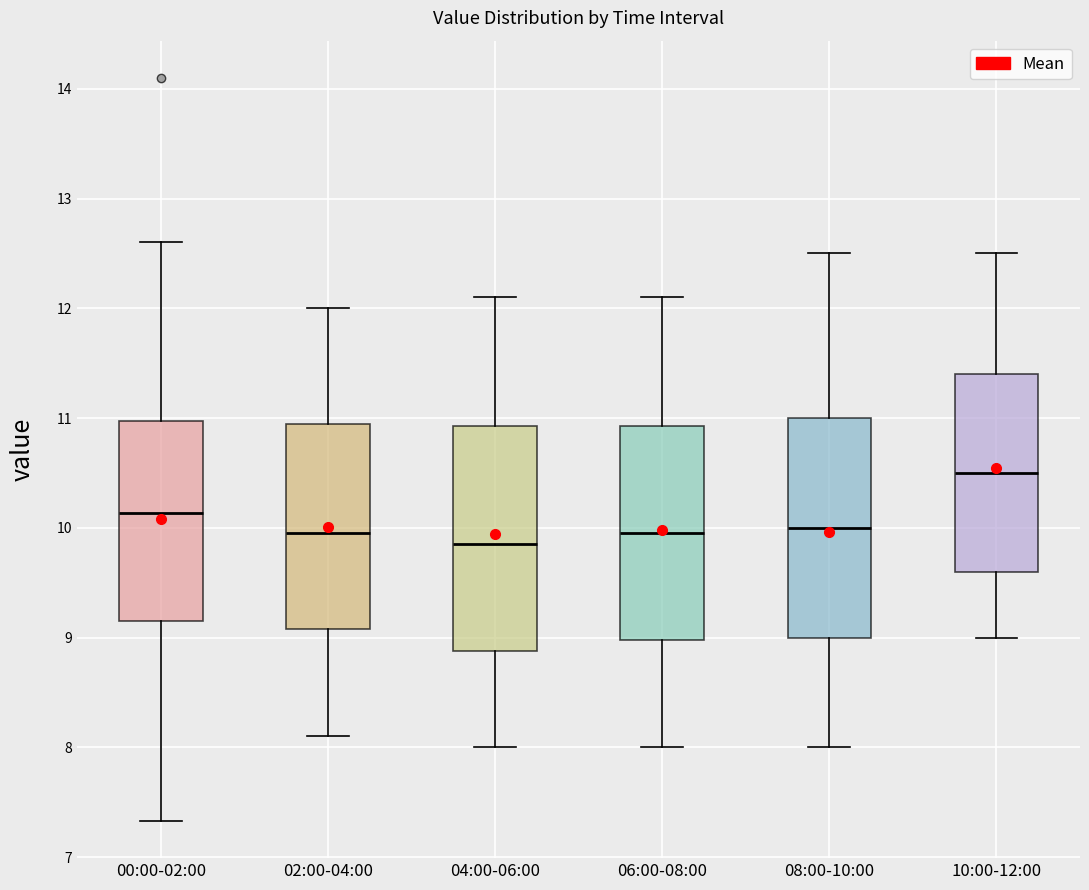

Reading left to right, transcribe this box plot: for each box, give where its median line is, the range the box spans, and where its two whiskers end, as read against the y-axis. The values are not printed on the chart, so give them approximately, as read against the axis.

00:00-02:00: median 10.1, box 9.2 to 11.0, whiskers 7.3 to 12.6
02:00-04:00: median 10.0, box 9.1 to 11.0, whiskers 8.1 to 12.0
04:00-06:00: median 9.9, box 8.9 to 10.9, whiskers 8.0 to 12.1
06:00-08:00: median 10.0, box 9.0 to 10.9, whiskers 8.0 to 12.1
08:00-10:00: median 10.0, box 9.0 to 11.0, whiskers 8.0 to 12.5
10:00-12:00: median 10.5, box 9.6 to 11.4, whiskers 9.0 to 12.5